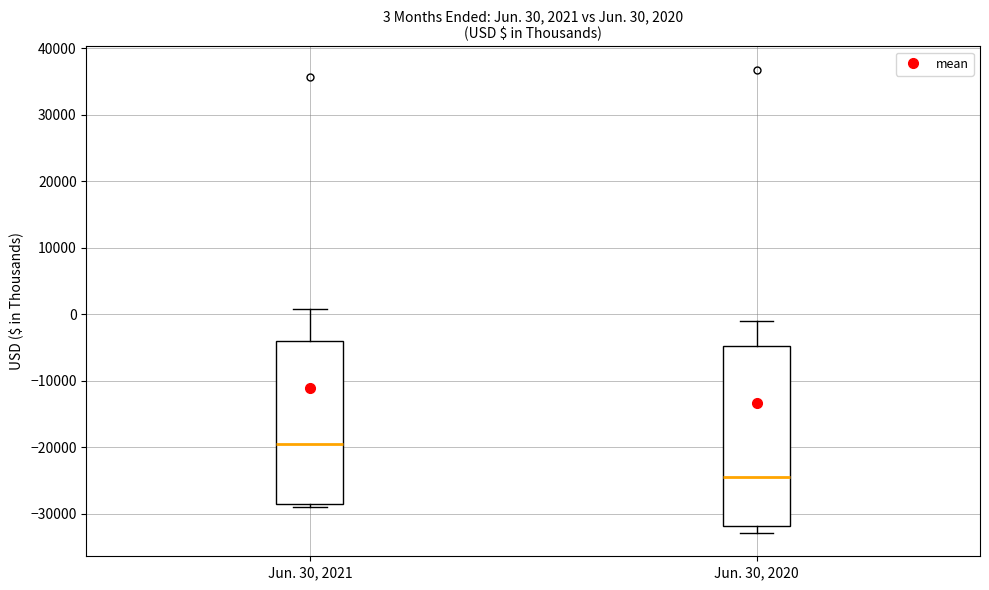

Which box has the lowest median line?

Jun. 30, 2020